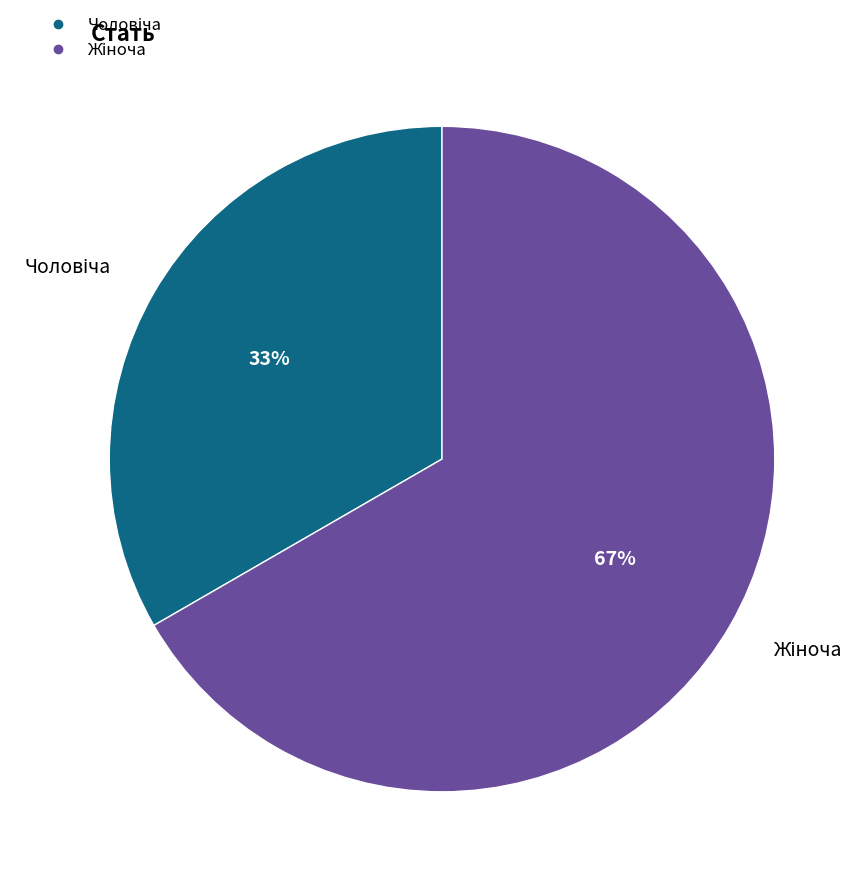

Is there any slice that represents more than half of the pie?

Yes